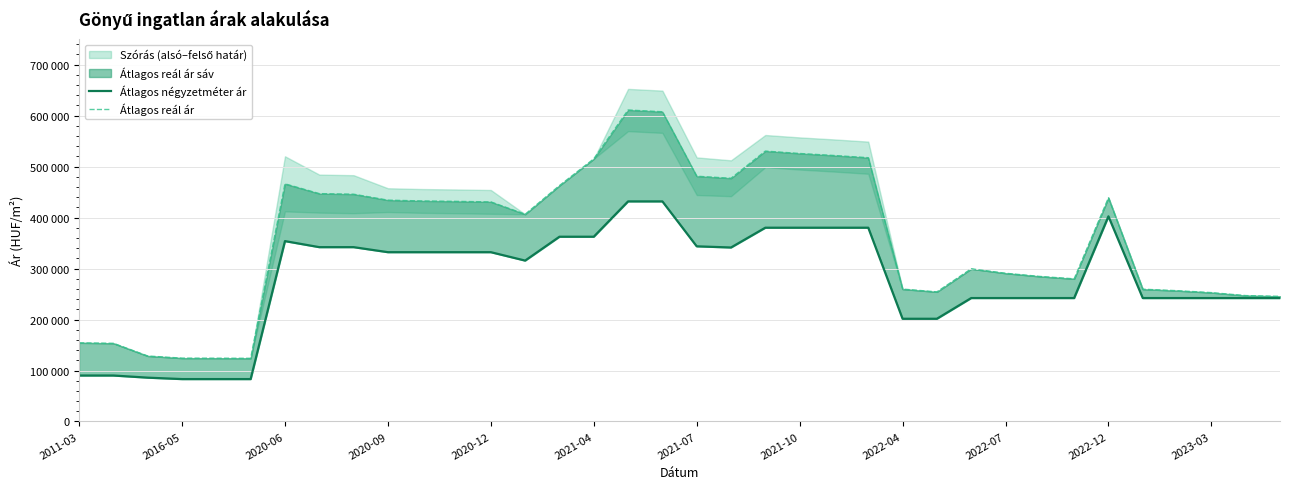

Where is Átlagos négyzetméter ár nearest to the value 257510?

26